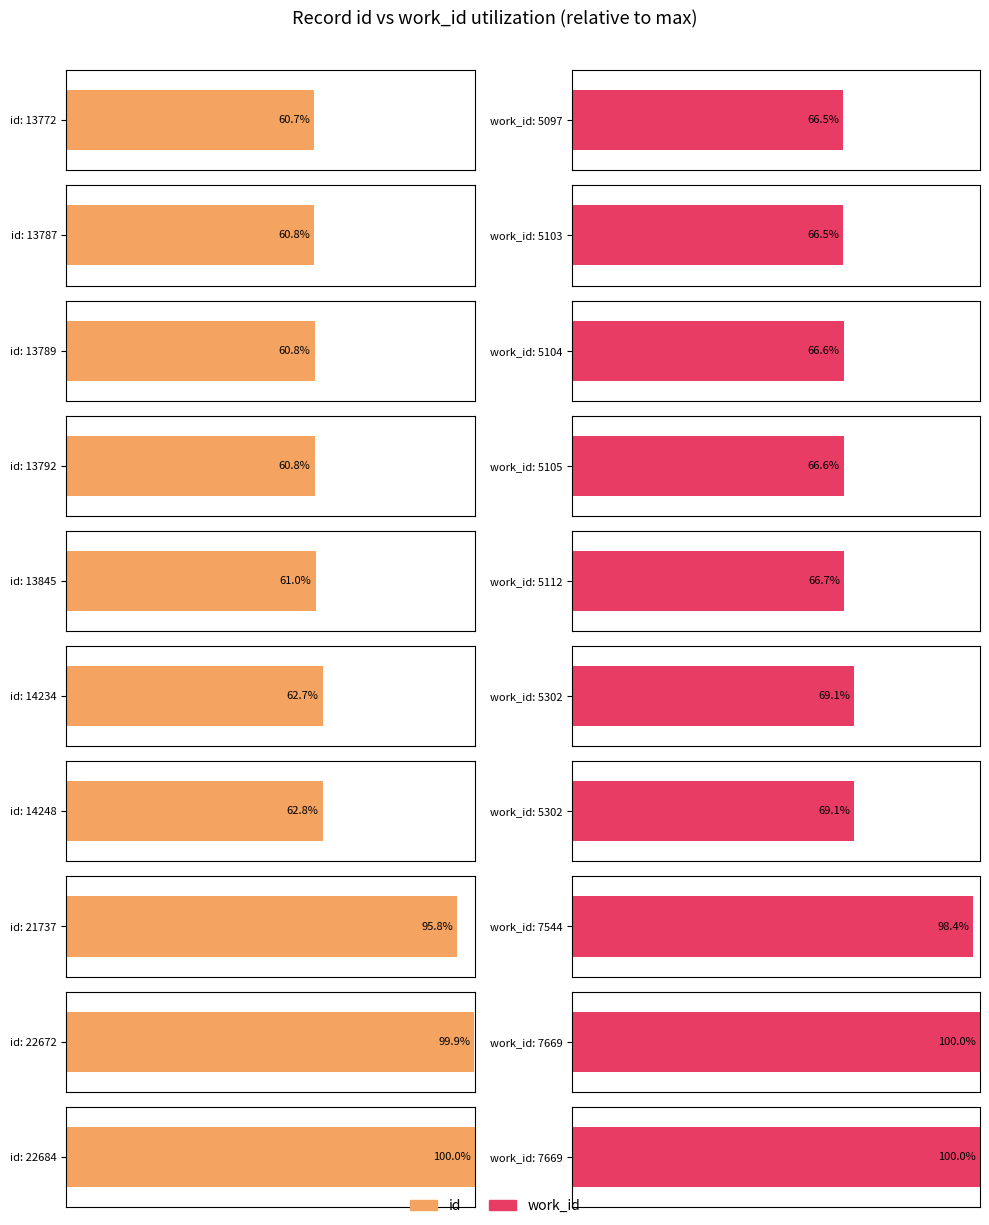

What is the difference between the maximum and minimum values in the id series?

8912